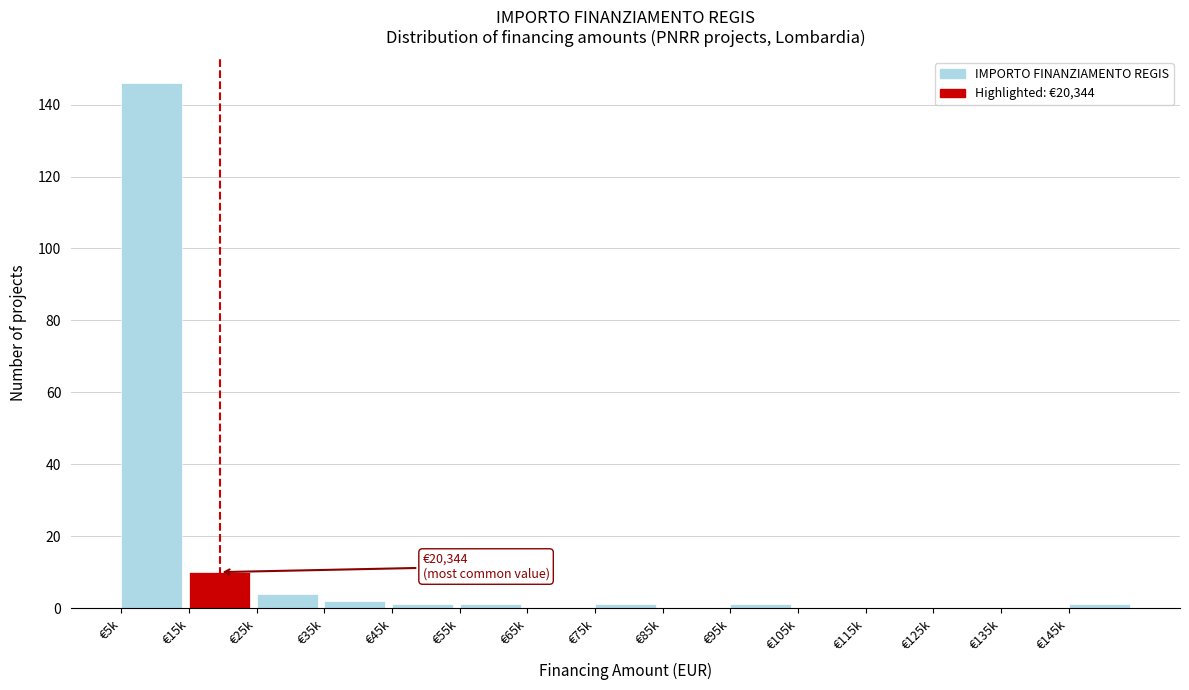

Reading left to right, what are all the values shown in this chart?

€5k=146	€15k=10	€25k=4	€35k=2	€45k=1	€55k=1	€65k=0	€75k=1	€85k=0	€95k=1	€105k=0	€115k=0	€125k=0	€135k=0	€145k=1